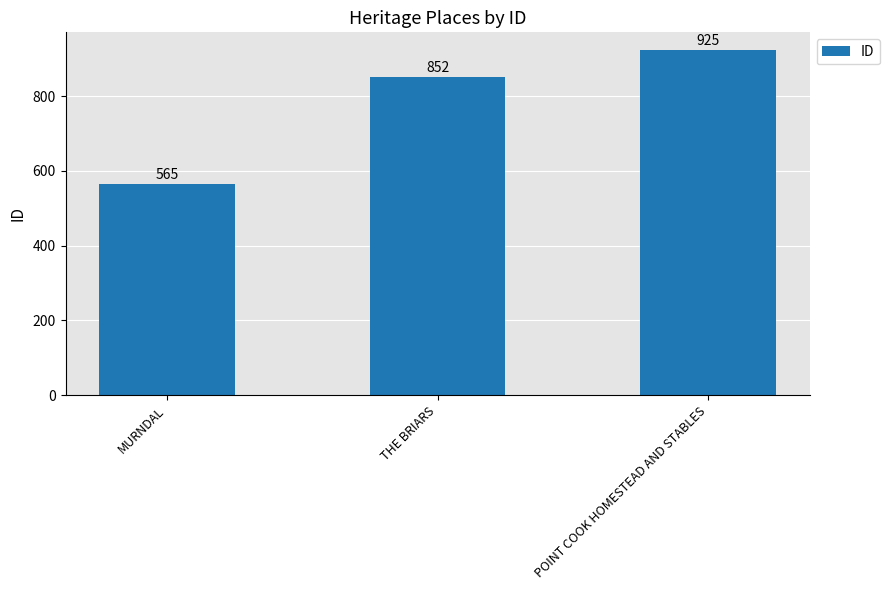

How many series are shown in this chart?

1